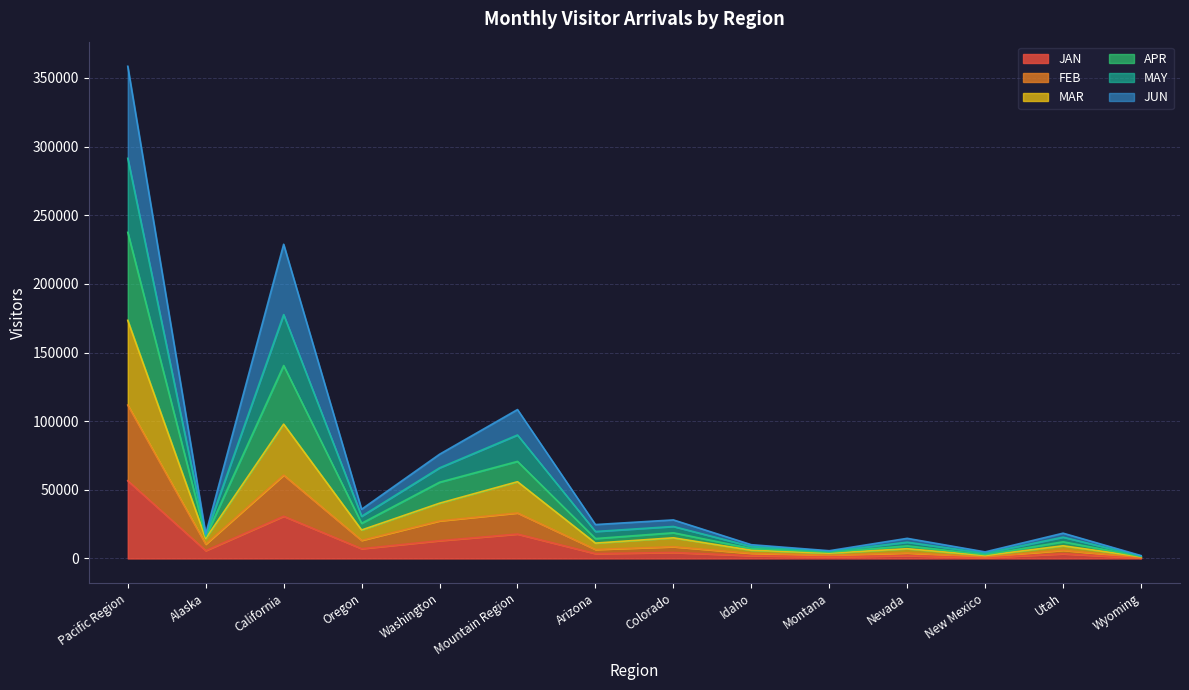

What is the value of the JUN point at the 12th from the left?

2786.9